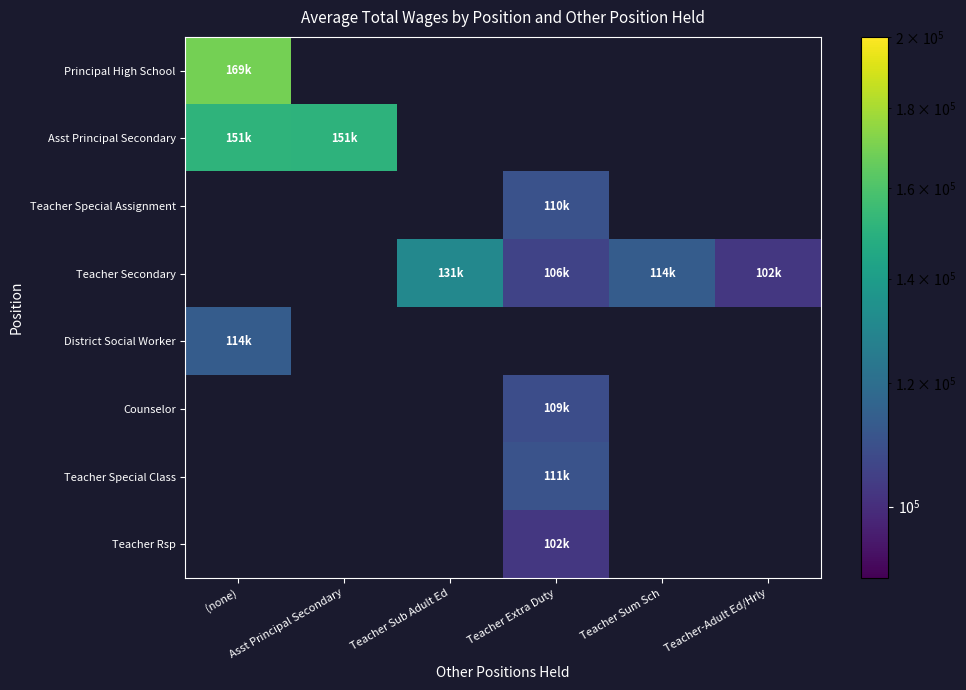

How many positive values does the Teacher Special Class series have?

1